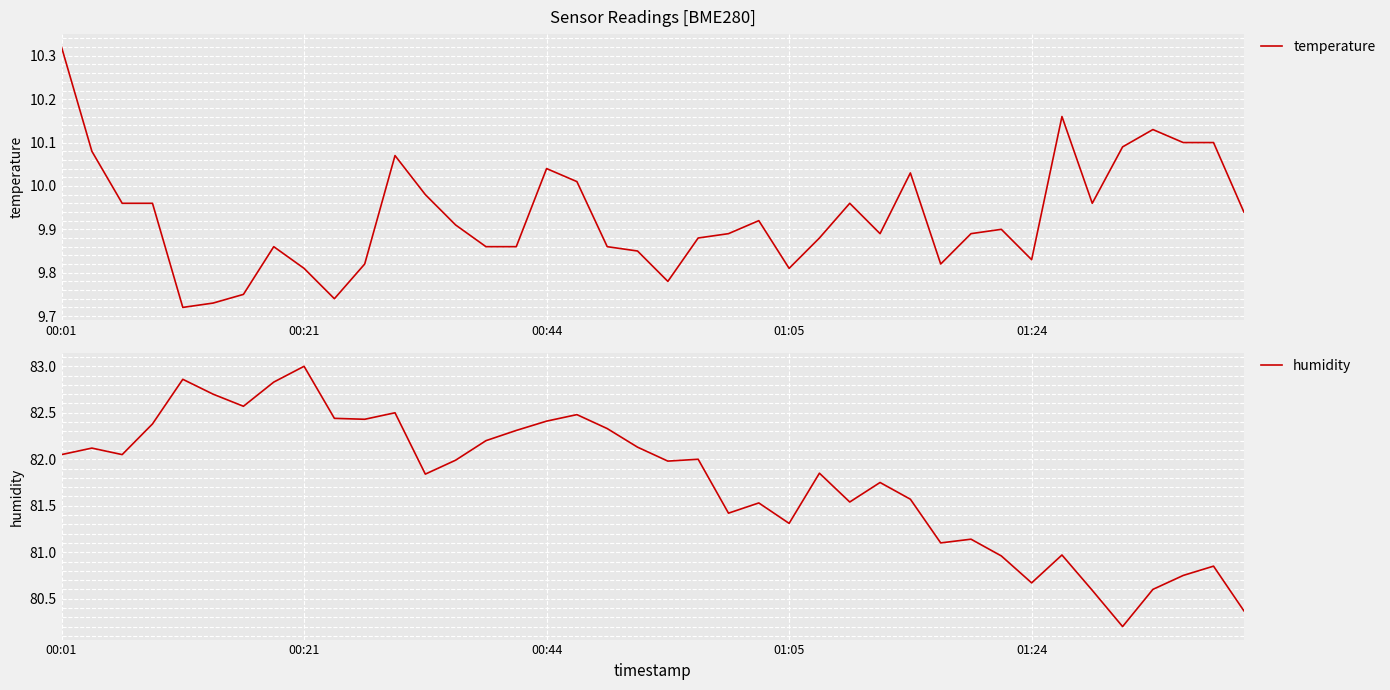

What is the minimum value for humidity?

80.2